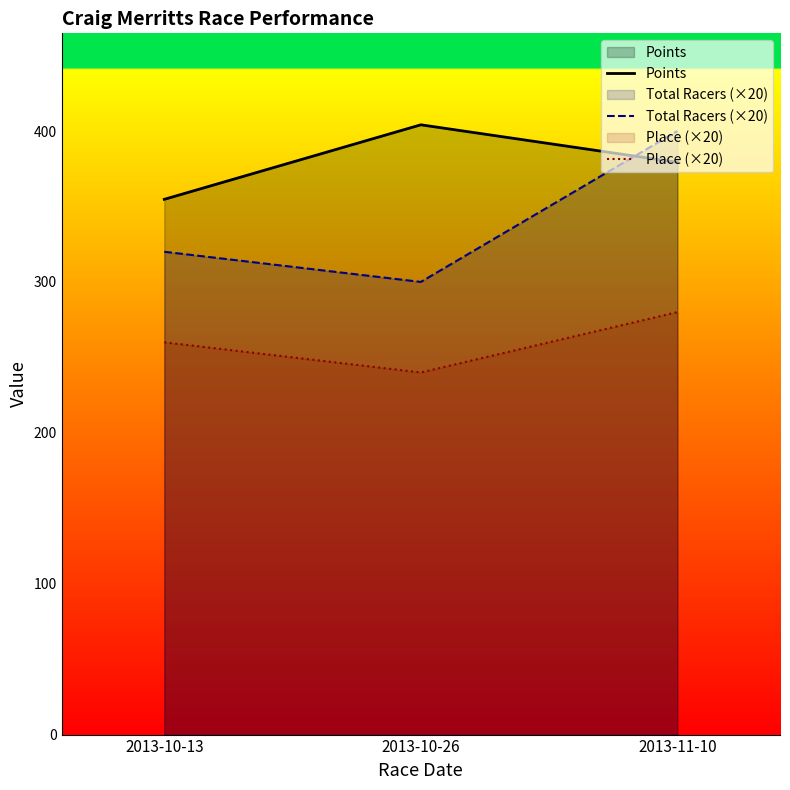

Reading right to left, transcribe all the data shown in this chart.

Points: 2013-11-10=379.3	2013-10-26=404.1	2013-10-13=354.7
Total Racers (×20): 2013-11-10=400.0	2013-10-26=300.0	2013-10-13=320.0
Place (×20): 2013-11-10=280.0	2013-10-26=240.0	2013-10-13=260.0